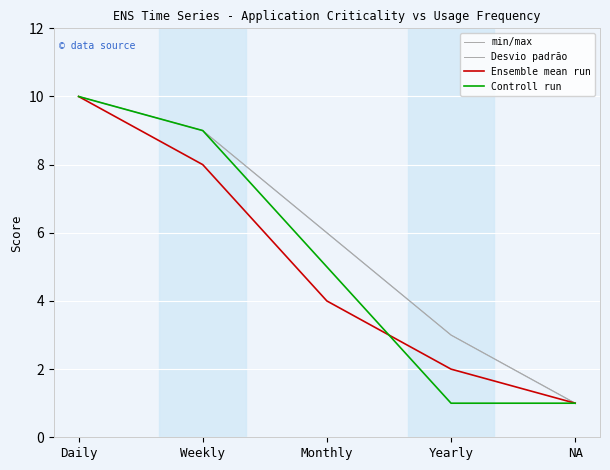

Is the value of Ensemble mean run at Yearly greater than the value of min/max at Daily?

No